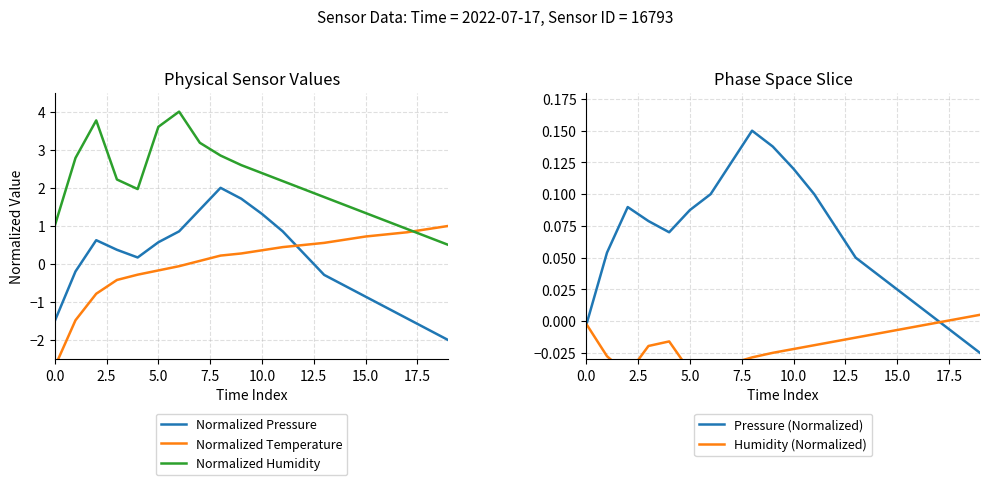

What is the maximum value for Normalized Humidity?

4.0